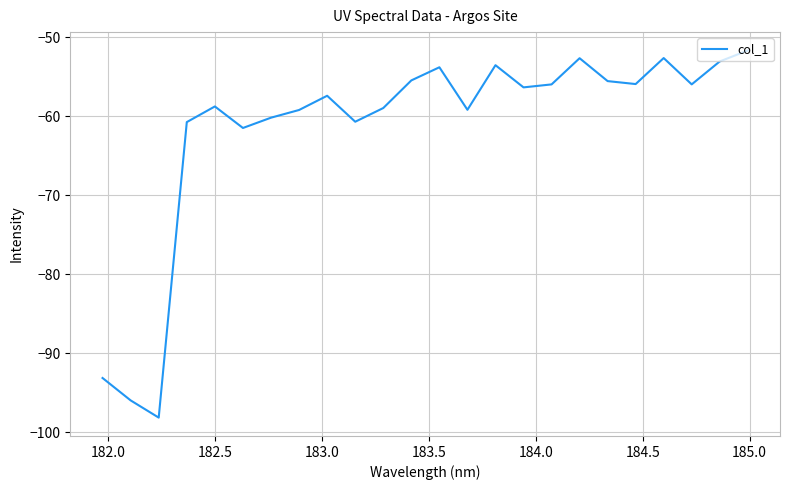

What is the greatest value displayed?

-51.7